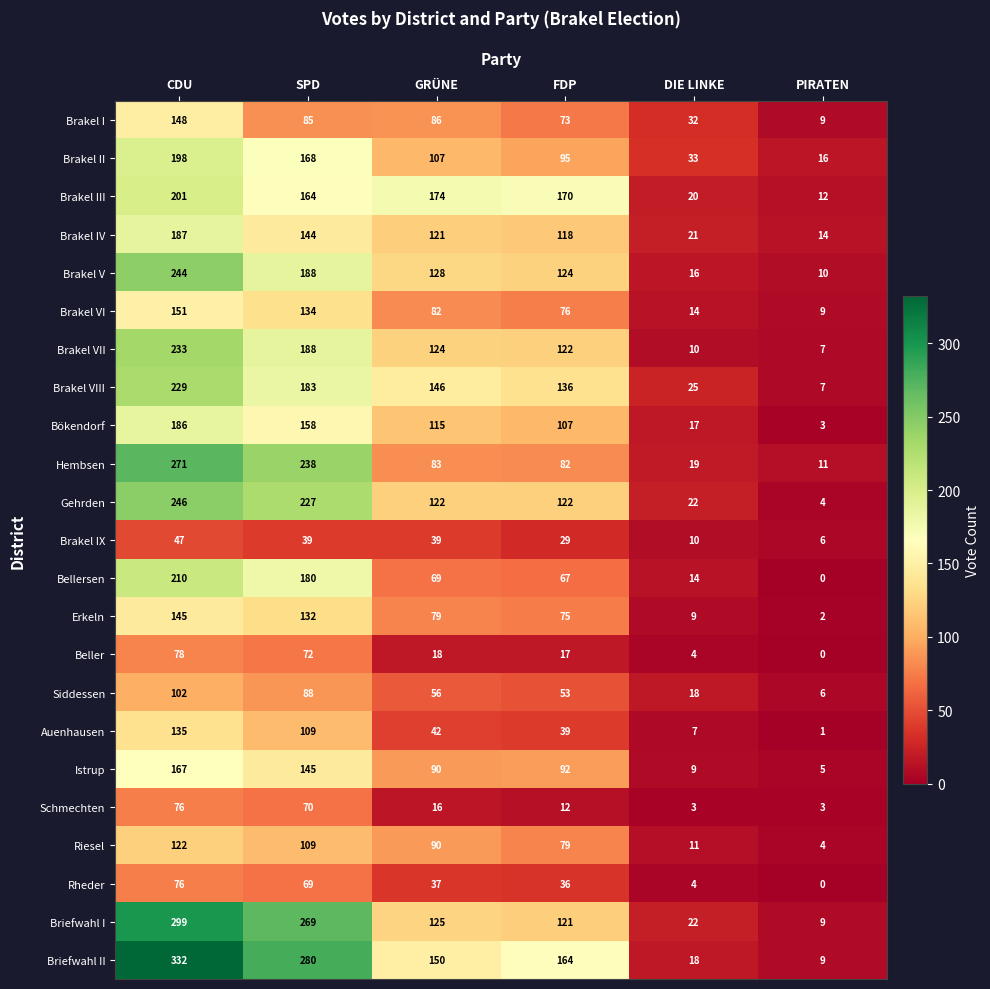

What is the total value across all series at CDU?

4083